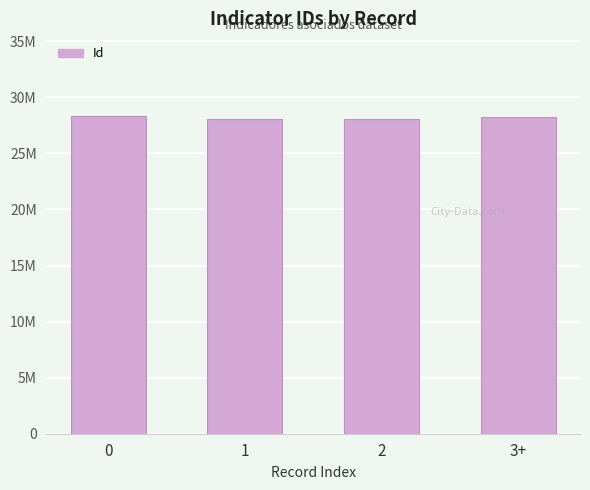

Reading left to right, what are all the values shown in this chart?

0=28370106	1=28086120	2=28086117	3+=28218095